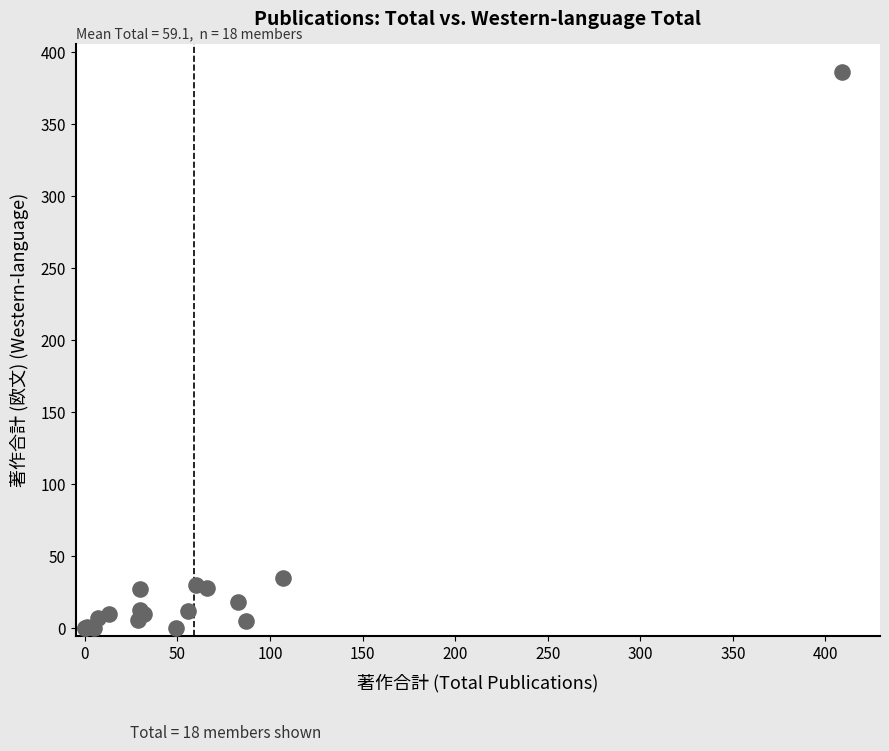

What Y value in the scatter plot is closest to 193?

35